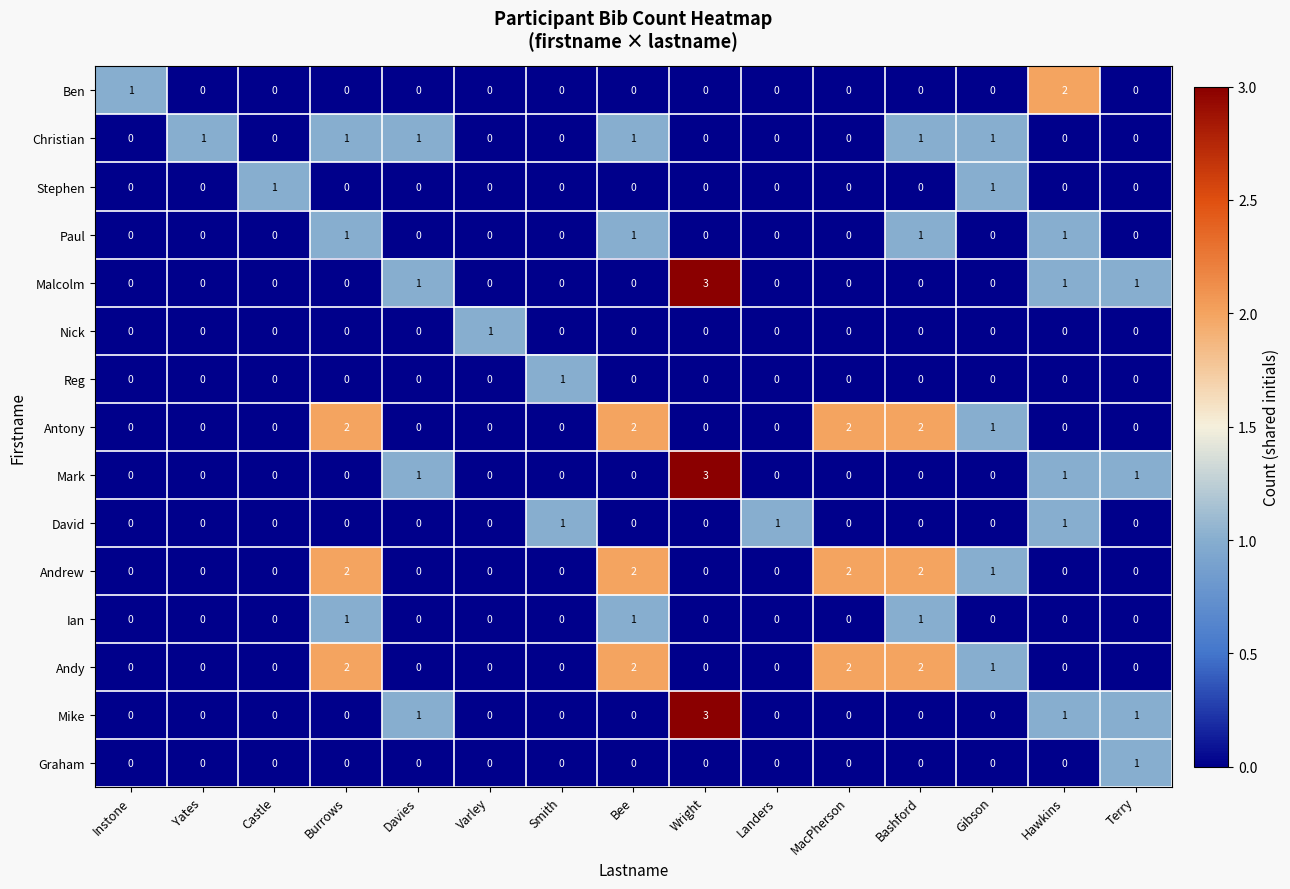

What is the difference between the maximum and minimum values in the Mark series?

3